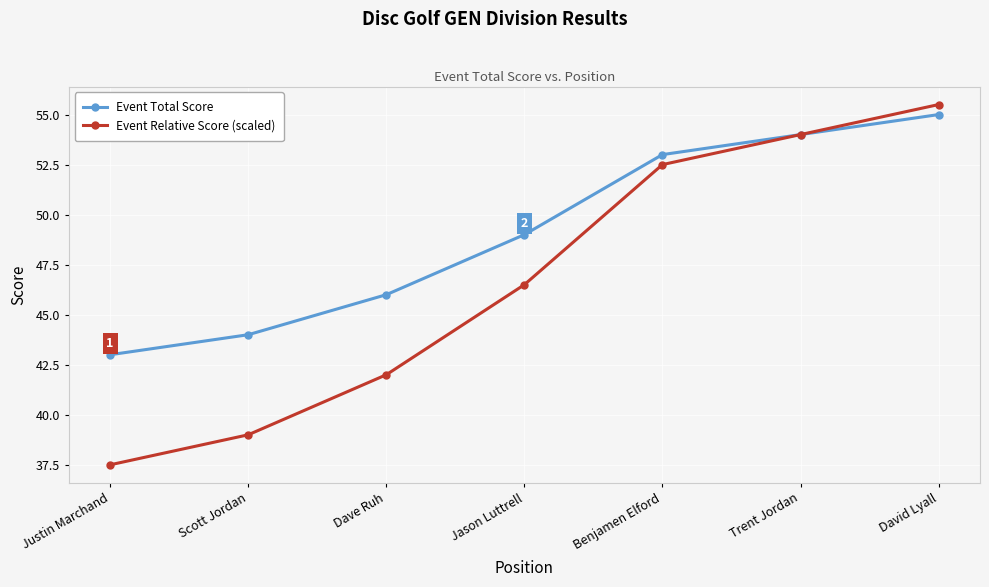

Reading right to left, list all the values displayed in this chart.

Event Total Score: David Lyall=55.0	Trent Jordan=54.0	Benjamen Elford=53.0	Jason Luttrell=49.0	Dave Ruh=46.0	Scott Jordan=44.0	Justin Marchand=43.0
Event Relative Score (scaled): David Lyall=55.5	Trent Jordan=54.0	Benjamen Elford=52.5	Jason Luttrell=46.5	Dave Ruh=42.0	Scott Jordan=39.0	Justin Marchand=37.5